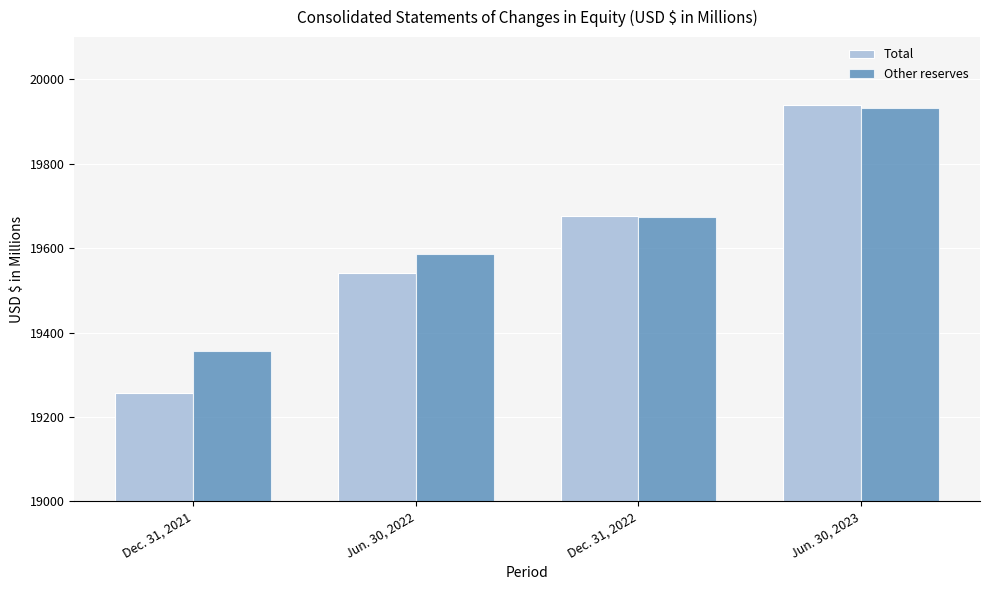

At how many categories does at least one series exceed 19590?

2